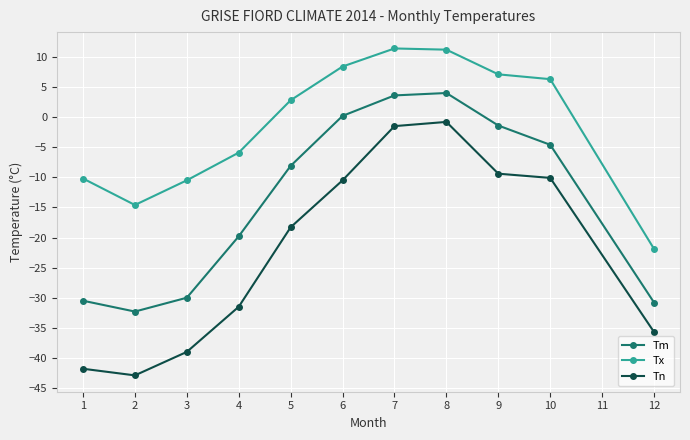

Is the value of Tx at 9 greater than the value of Tn at 3?

Yes